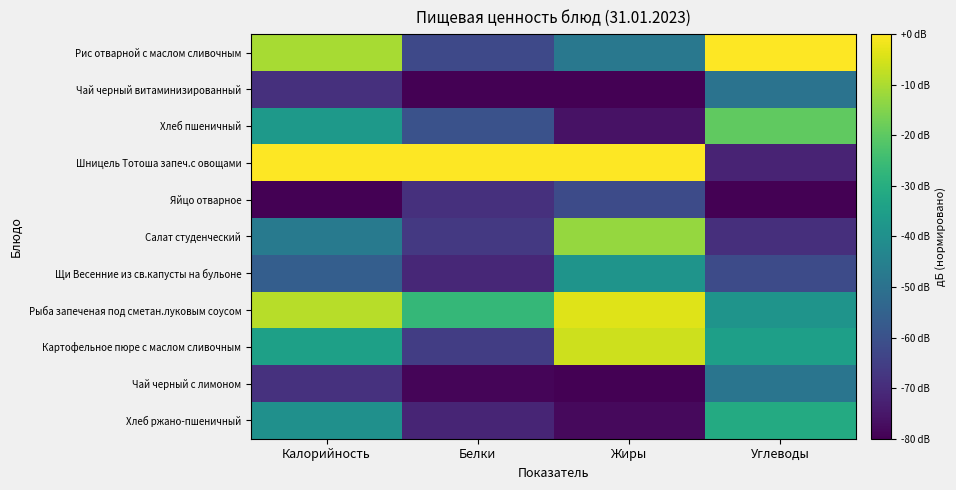

List the series in order of their peak value, highest first.

Рис отварной с маслом сливочным, Шницель Тотоша запеч.с овощами, Рыба запеченая под сметан.луковым соусом, Картофельное пюре с маслом сливочным, Салат студенческий, Хлеб пшеничный, Хлеб ржано-пшеничный, Щи Весенние из св.капусты на бульоне, Чай черный с лимоном, Чай черный витаминизированный, Яйцо отварное